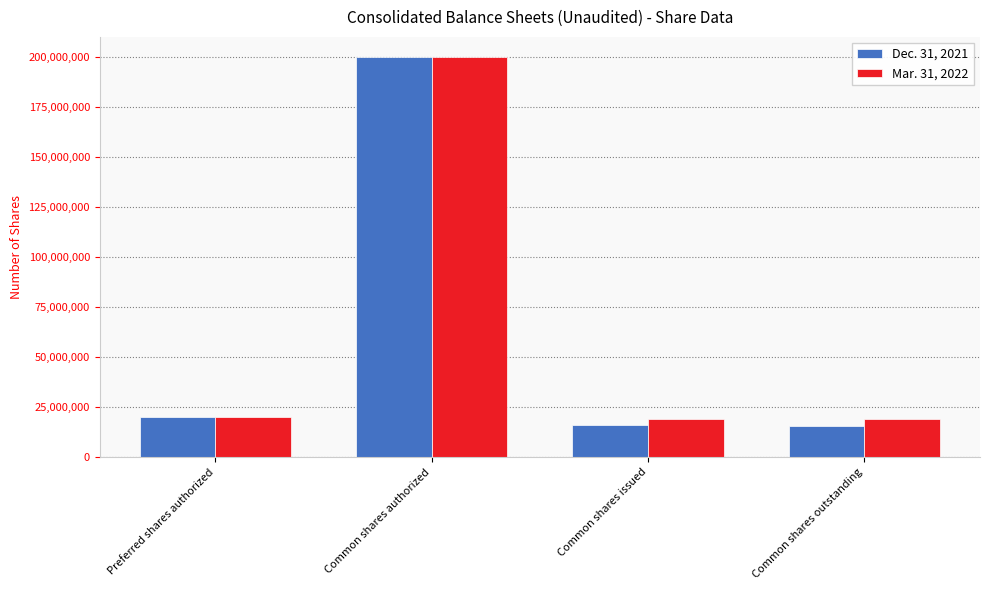

How many distinct data groups are displayed?

2